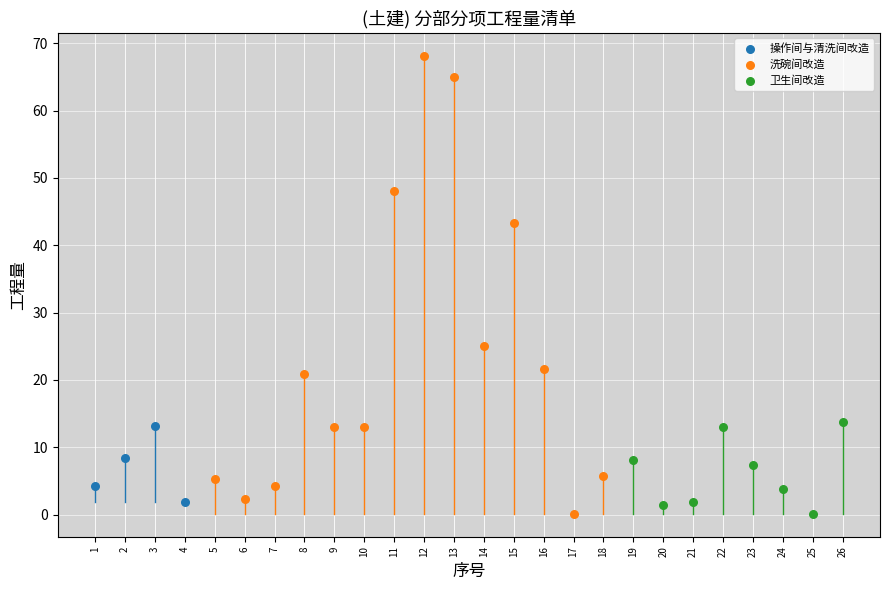

Which series has the largest Y range (max minus min)?

洗碗间改造